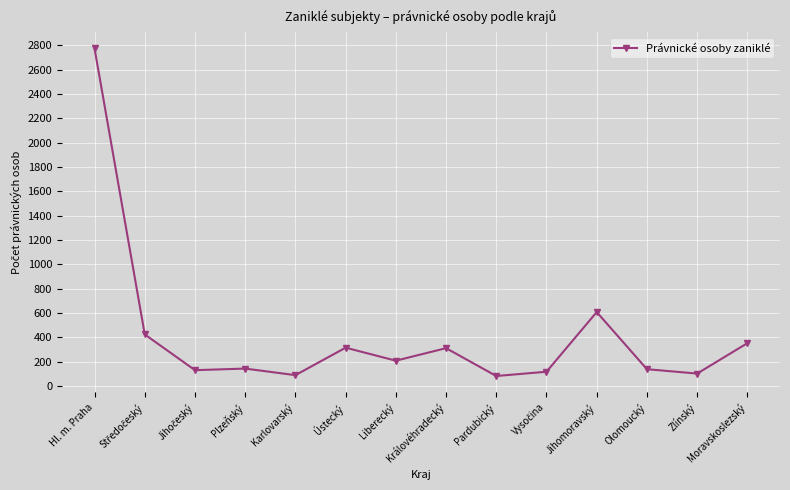

Where does the data first go above 207?

Hl. m. Praha